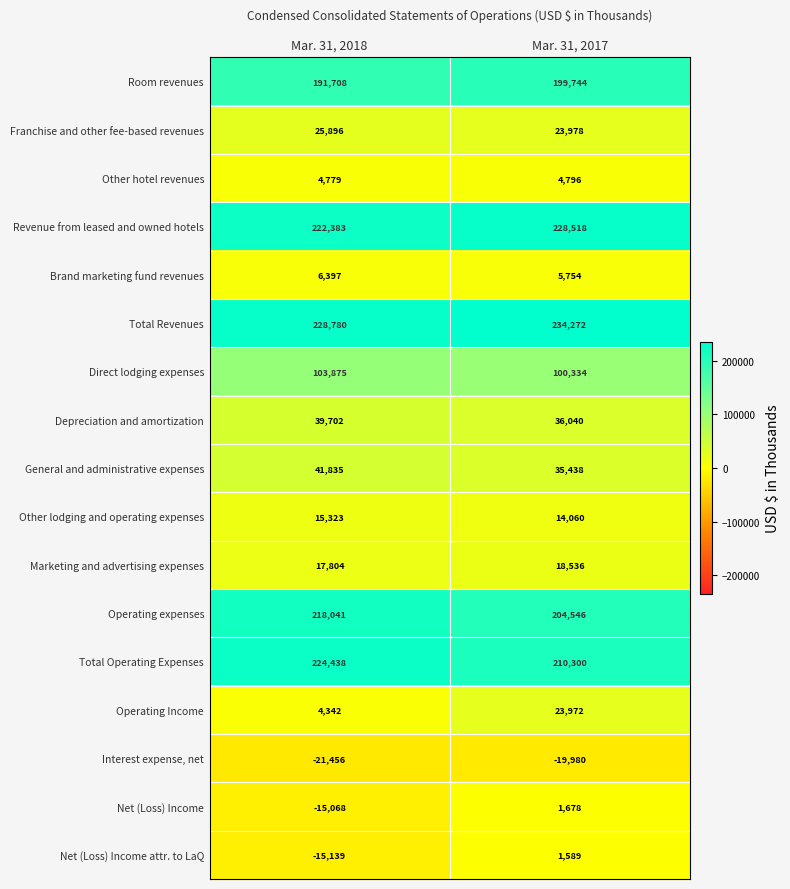

What is the sum of the Other hotel revenues values at Mar. 31, 2018 and Mar. 31, 2017?

9575